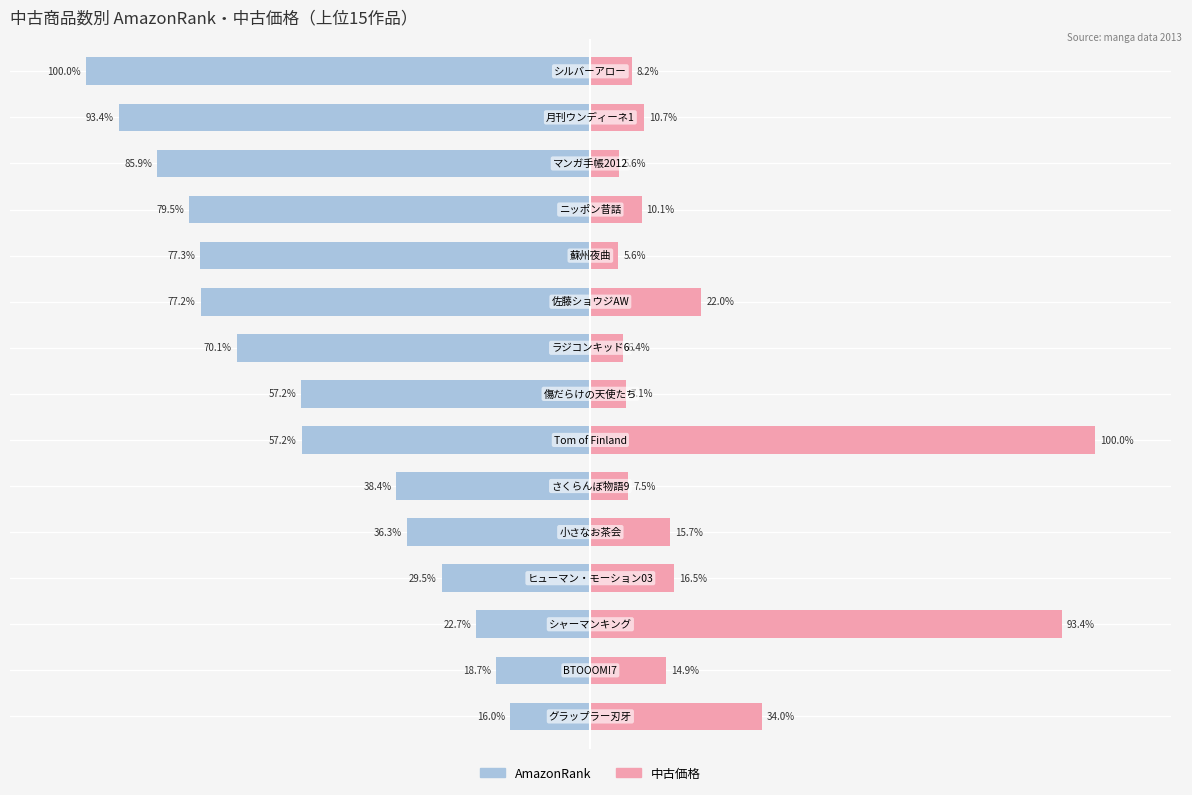

Between 10 and 14, which is larger?

10